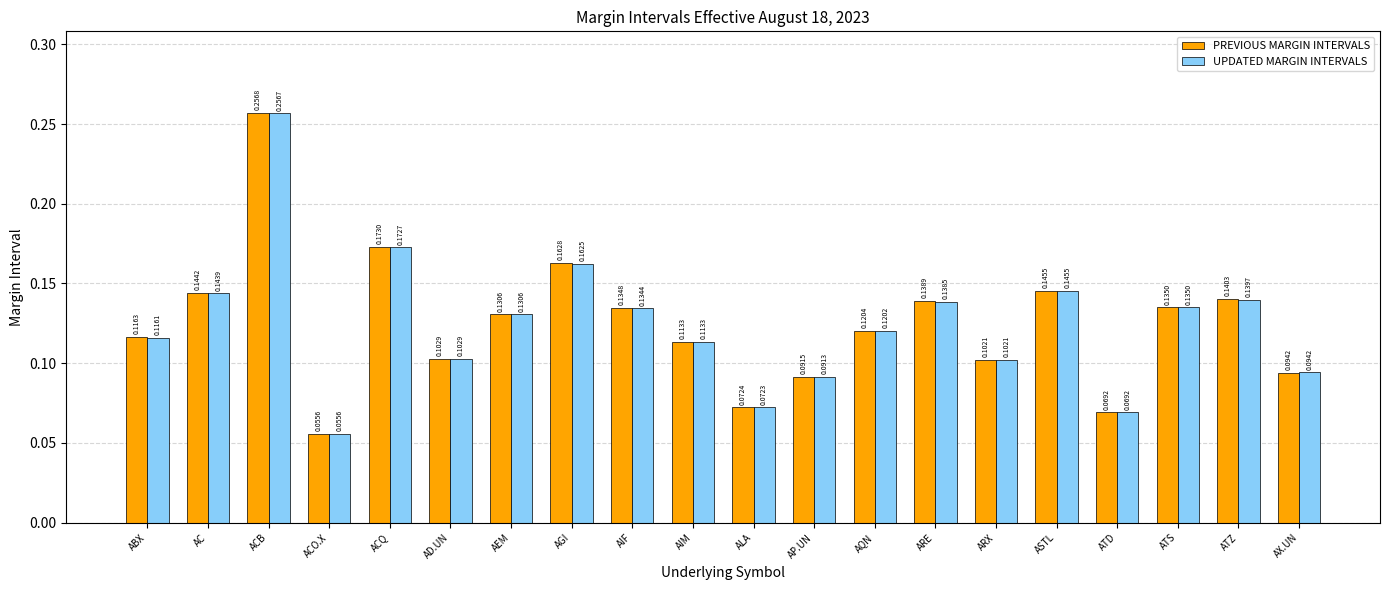

Which series has the largest range (max minus min)?

PREVIOUS MARGIN INTERVALS